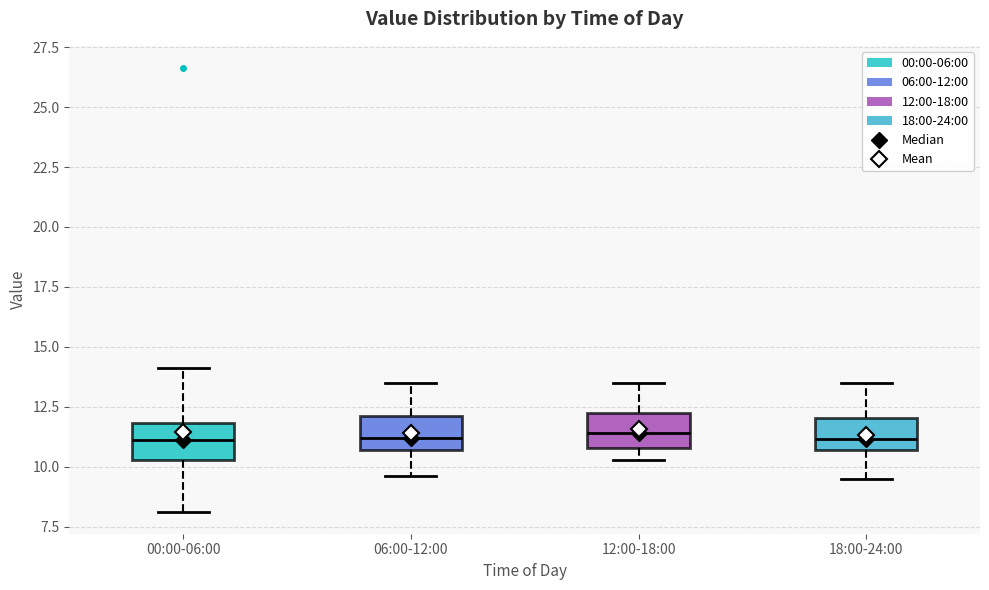

Where does the median line of the box for 00:00-06:00 sit on the y-axis? The values are not printed on the chart, so give them approximately, as read against the axis.

11.0